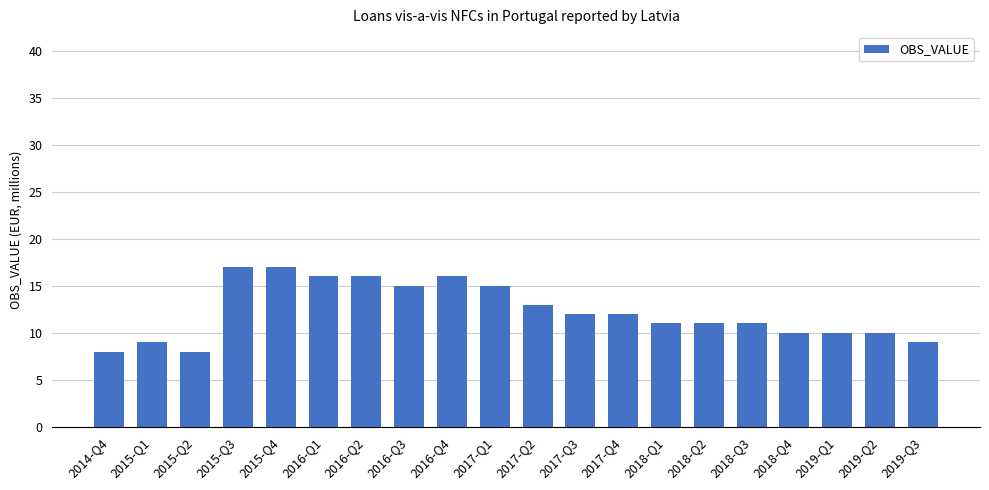

What is the label of the 1st bar from the left?

2014-Q4